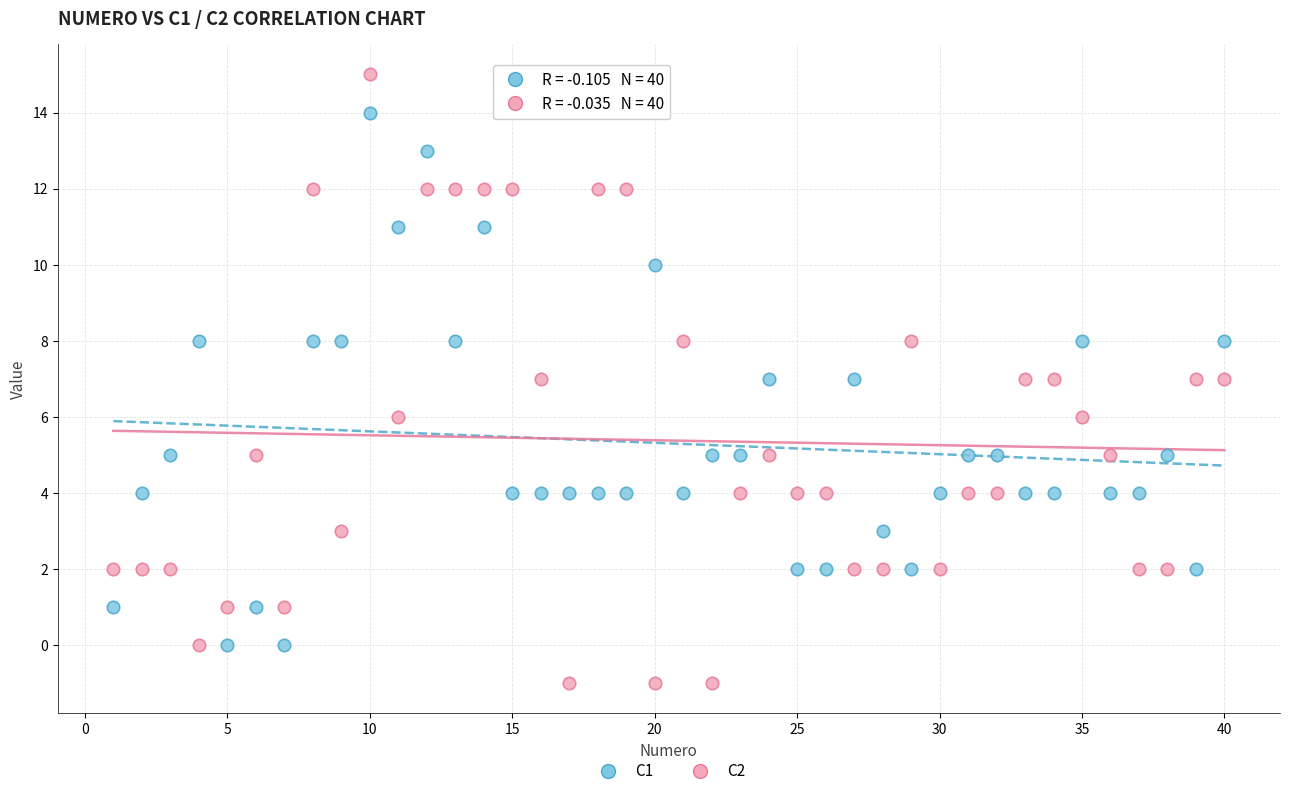

Which series reaches the minimum Y coordinate?

C2